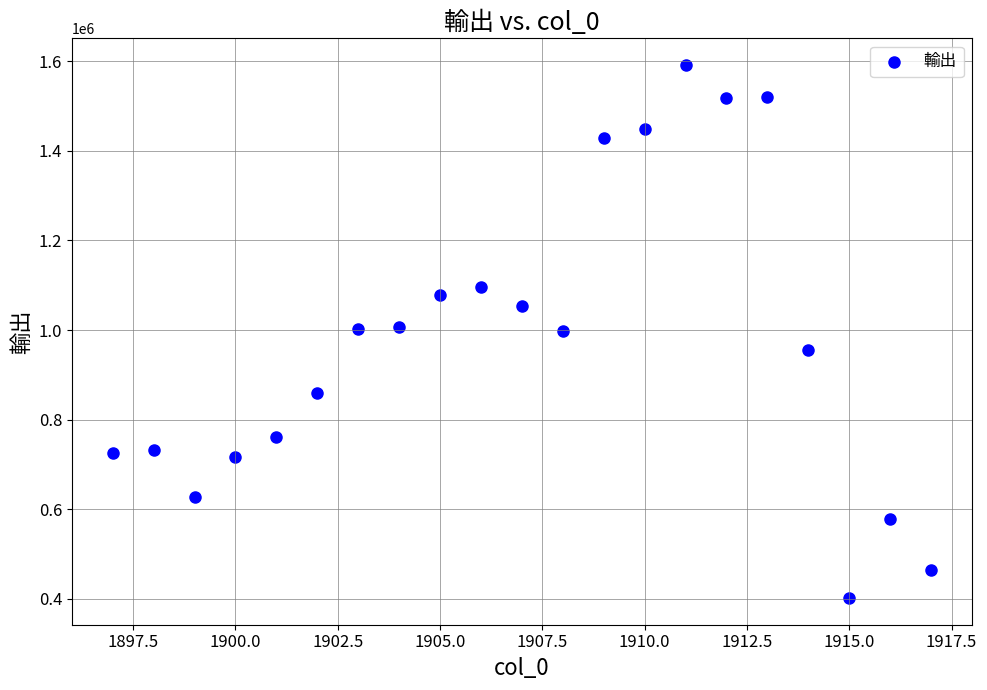

What is the range of X values (max minus min)?

20